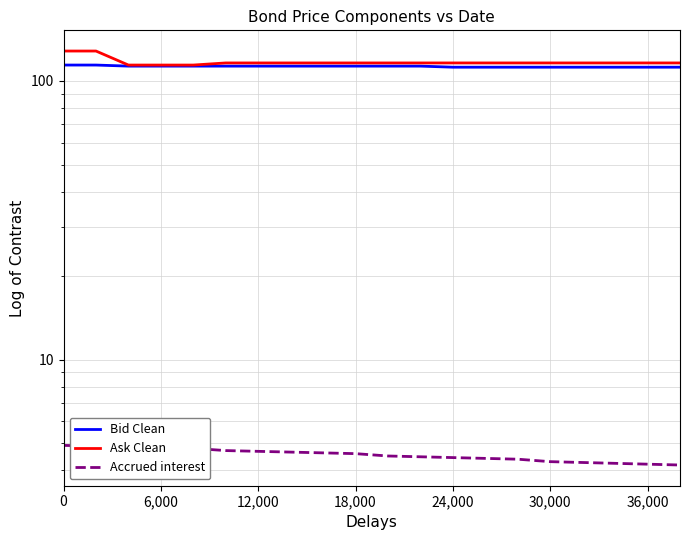

What is the highest value of the Accrued interest series?

4.9